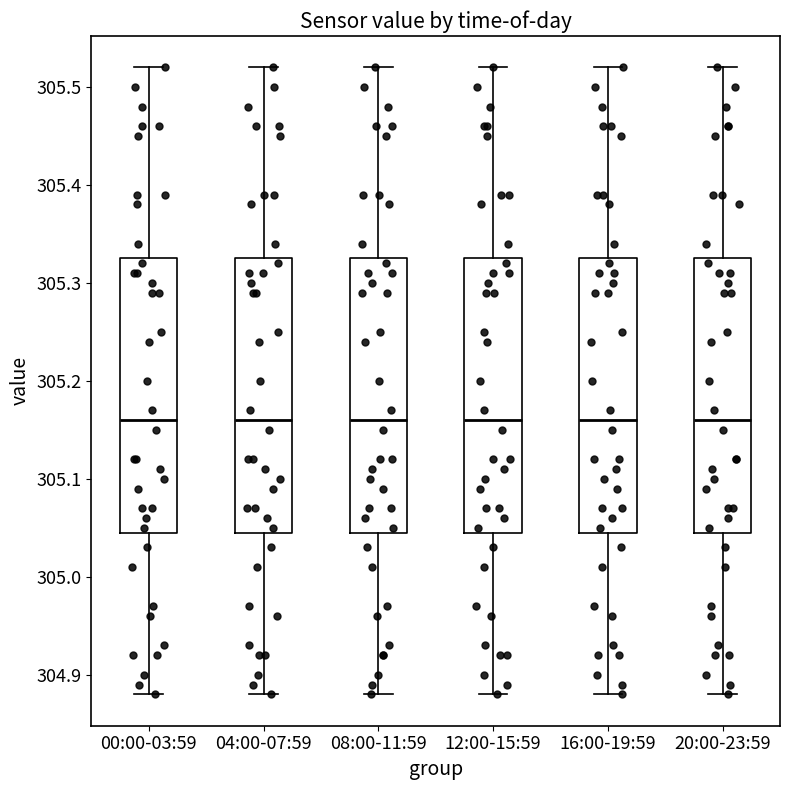

Reading left to right, read every box against the y-axis: the position of its median line, the range the box covers, and the ends of its whiskers. The values are not printed on the chart, so give them approximately, as read against the axis.

00:00-03:59: median 305.16, box 305.05 to 305.33, whiskers 304.88 to 305.52
04:00-07:59: median 305.16, box 305.05 to 305.33, whiskers 304.88 to 305.52
08:00-11:59: median 305.16, box 305.05 to 305.33, whiskers 304.88 to 305.52
12:00-15:59: median 305.16, box 305.05 to 305.33, whiskers 304.88 to 305.52
16:00-19:59: median 305.16, box 305.05 to 305.33, whiskers 304.88 to 305.52
20:00-23:59: median 305.16, box 305.05 to 305.33, whiskers 304.88 to 305.52